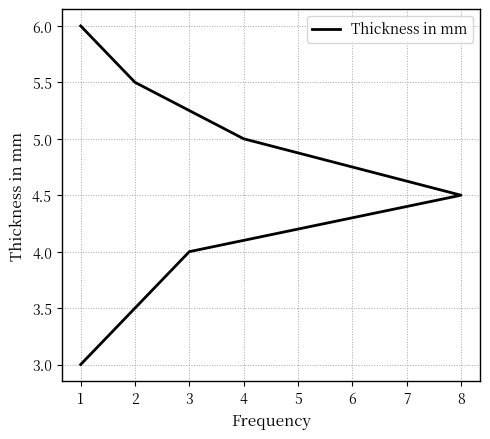

What is the smallest value displayed?

3.0